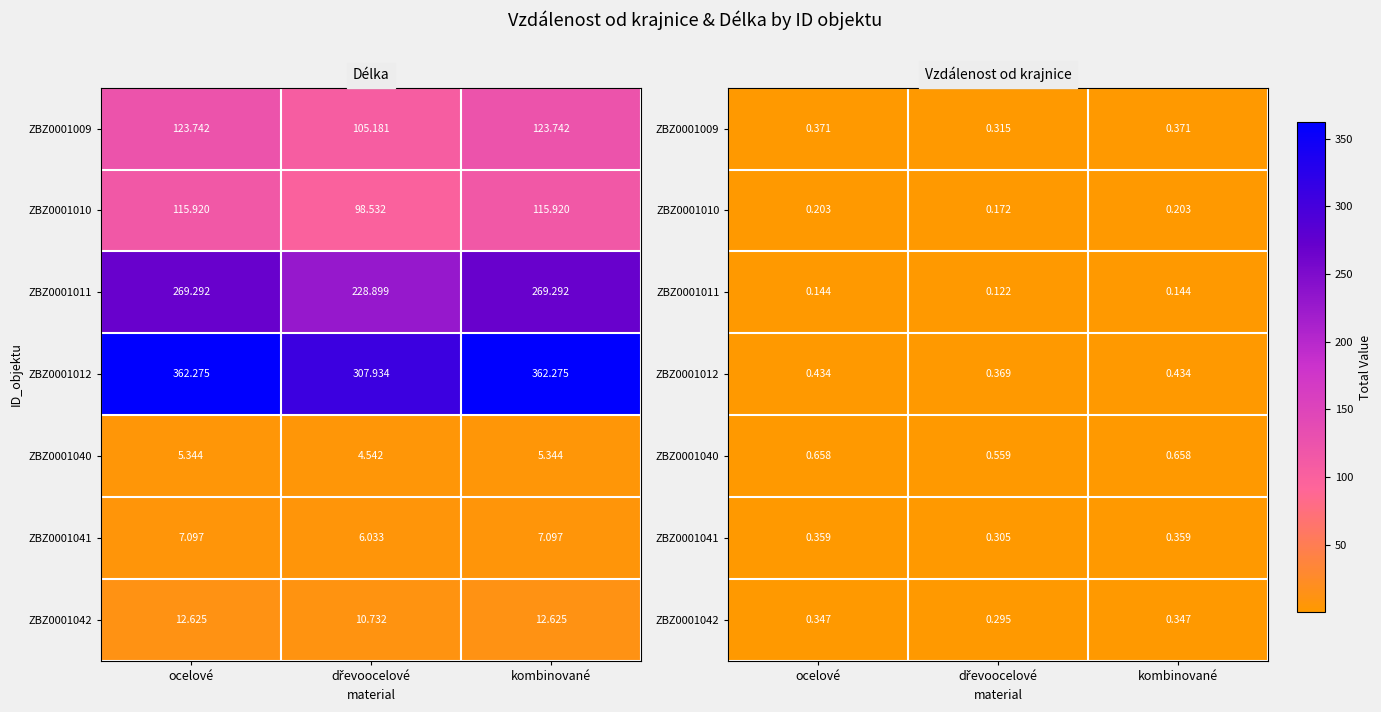

At how many categories does at least one series exceed 0?

3